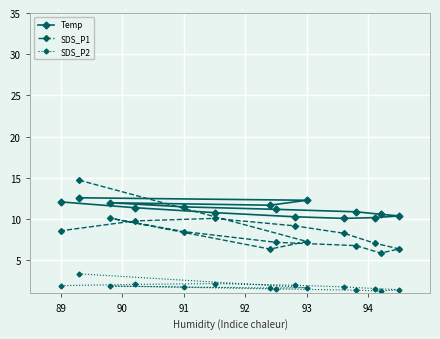

What is the sum of all SDS_P2 values?

27.8